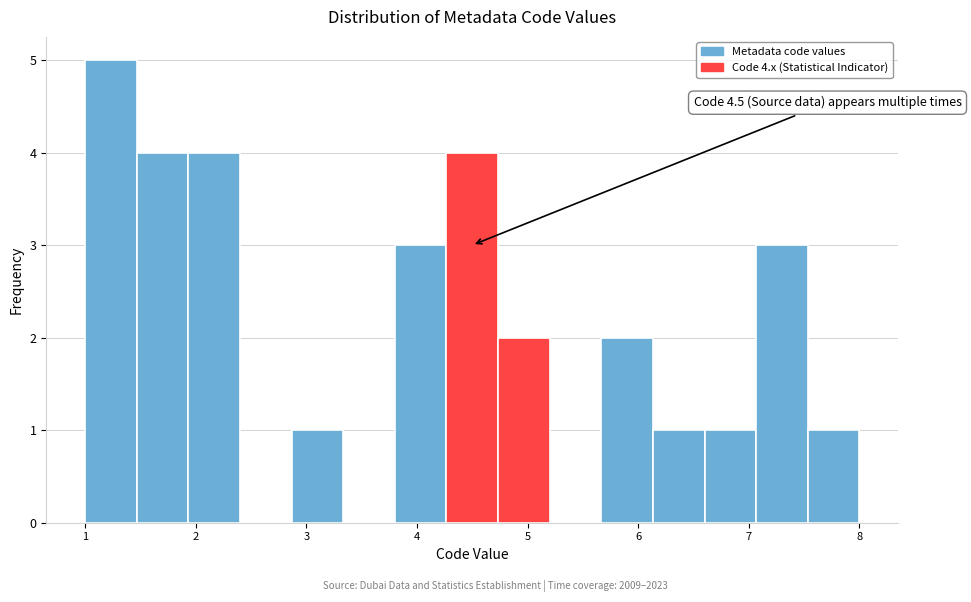

Over which range of the x-axis is the bar tallest?

1.0 to 1.5